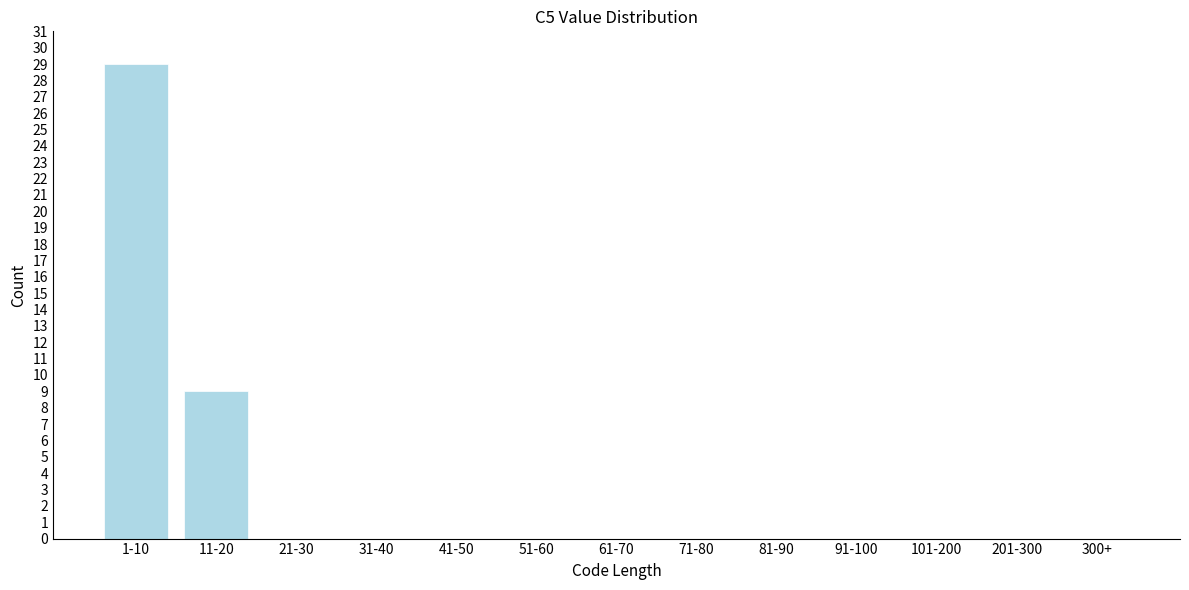

Reading left to right, what are all the values shown in this chart?

1-10=29	11-20=9	21-30=0	31-40=0	41-50=0	51-60=0	61-70=0	71-80=0	81-90=0	91-100=0	101-200=0	201-300=0	300+=0